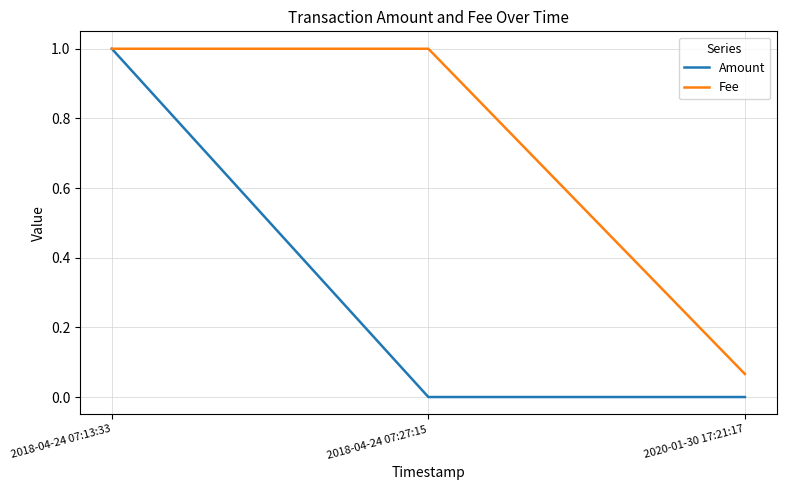

Is it true that Fee equals 1.3 at 2018-04-24 07:13:33?

False